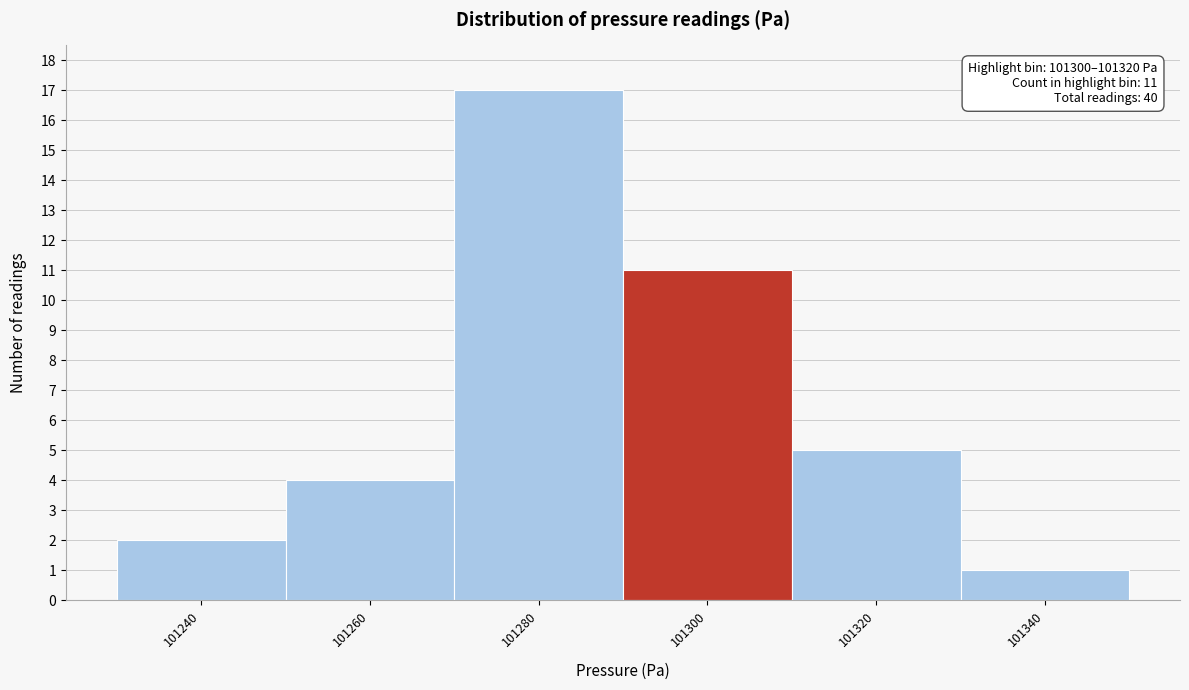

Reading left to right, what are all the values shown in this chart?

101240=2	101260=4	101280=17	101300=11	101320=5	101340=1